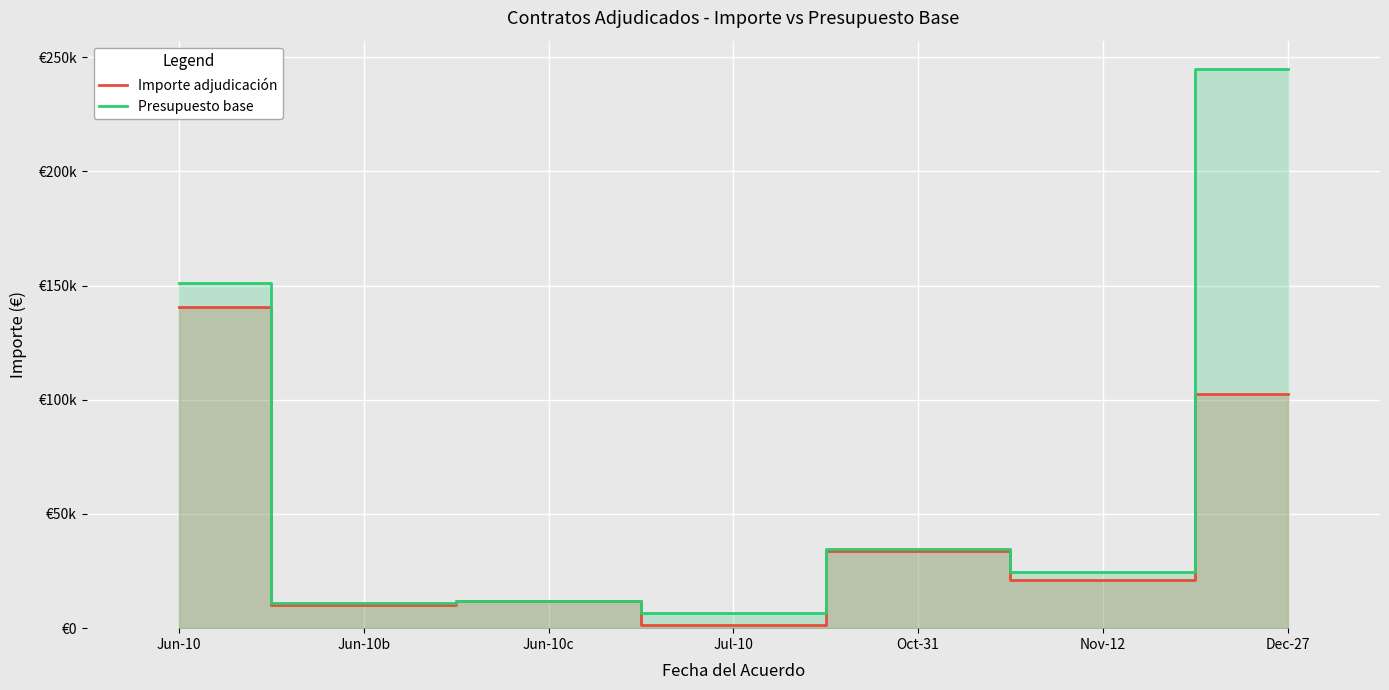

True or false: Presupuesto base and Importe adjudicación intersect in this chart.

False